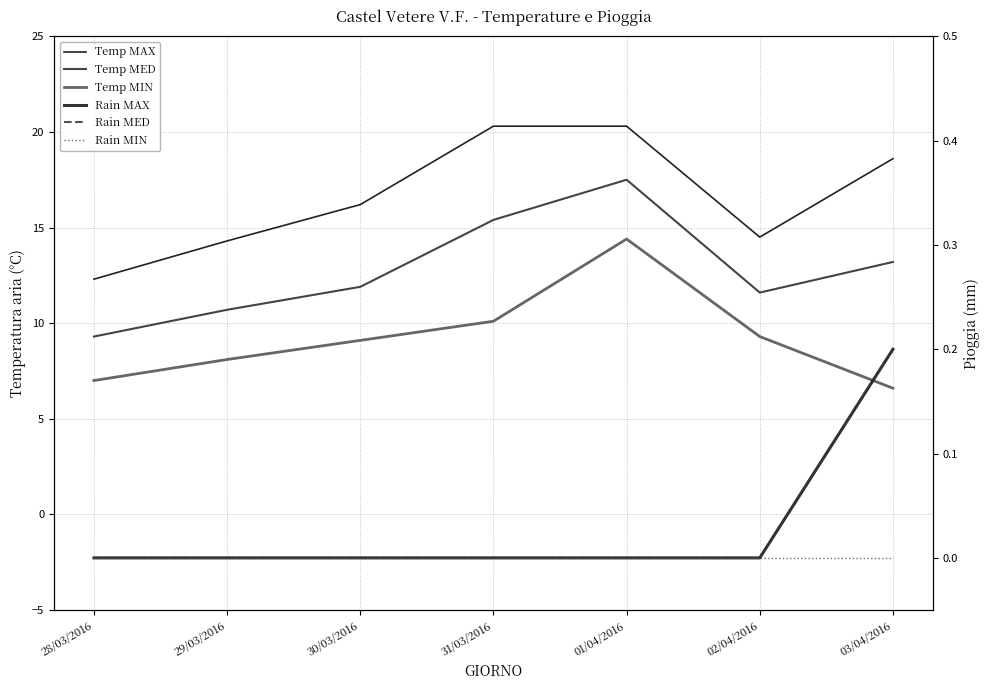

What is the spread (max minus min) of values at 31/03/2016?

20.3